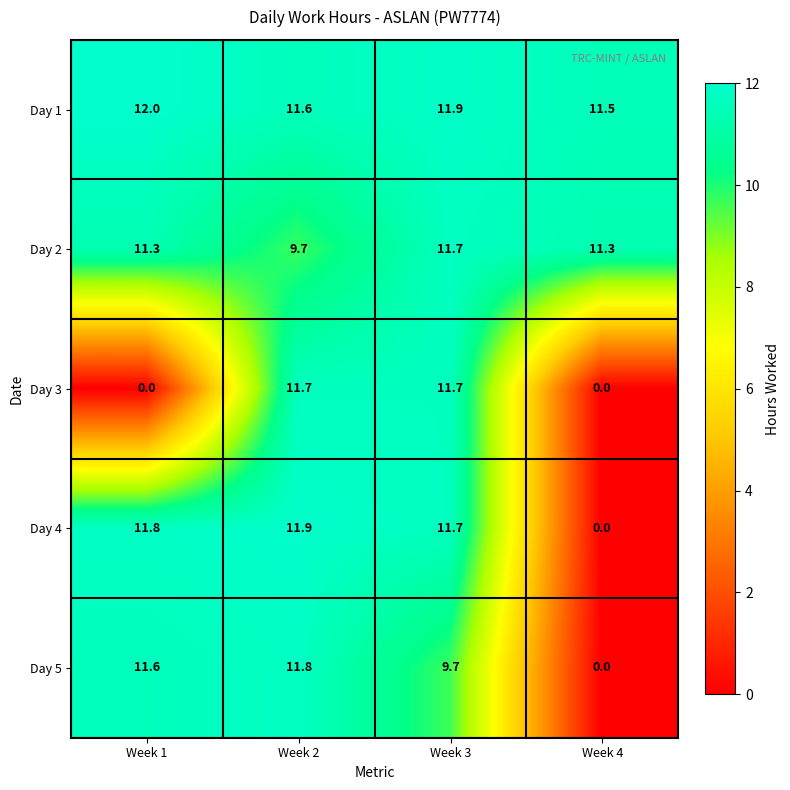

What is the spread (max minus min) of values at Week 2?

2.2